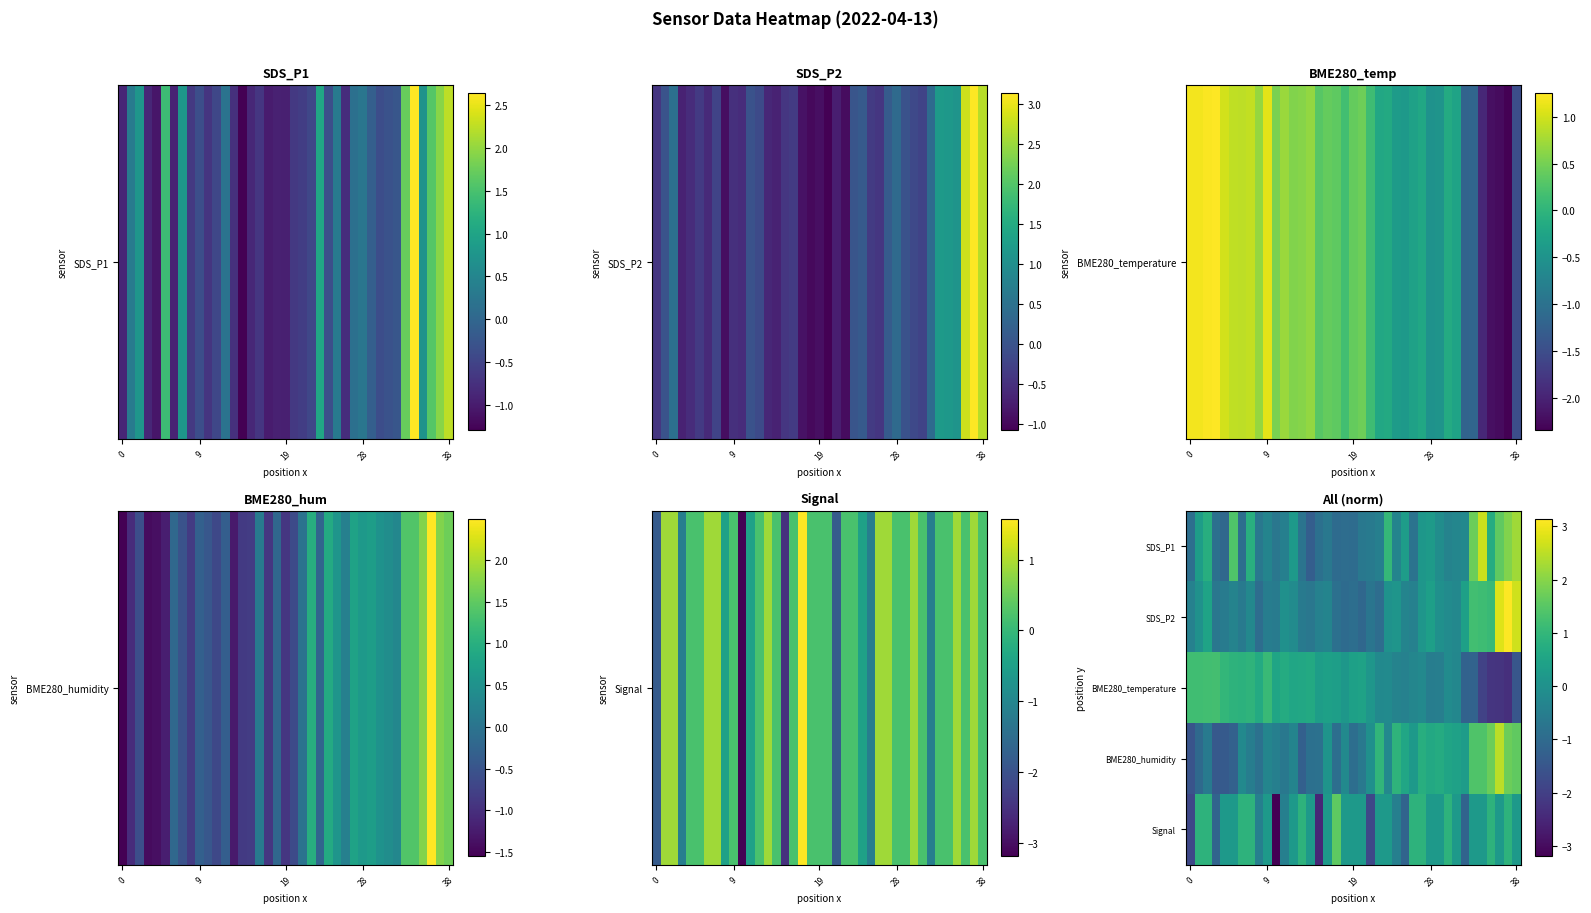

What is the maximum value shown in the chart?

3.1